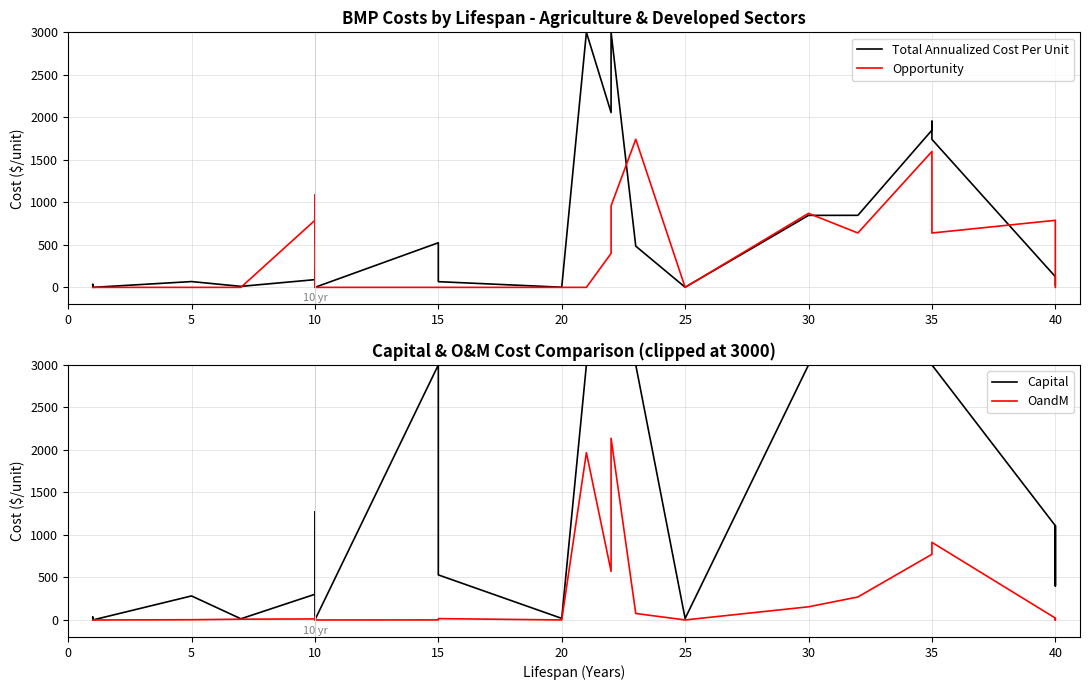

What is the label of the 5th point from the right?

35